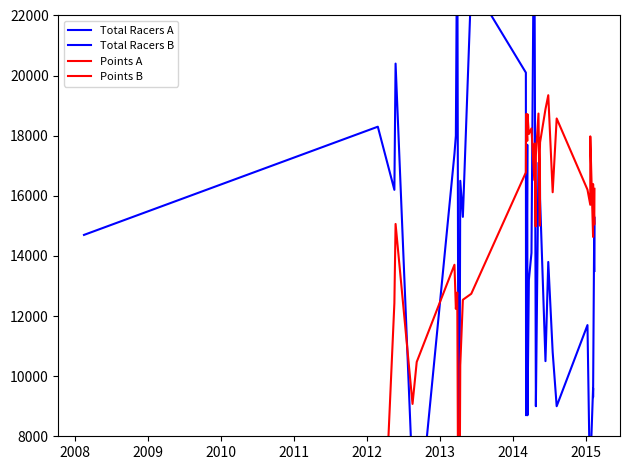

Rank the series by their average value, from highest to lowest.

Points B, Total Racers A, Total Racers B, Points A